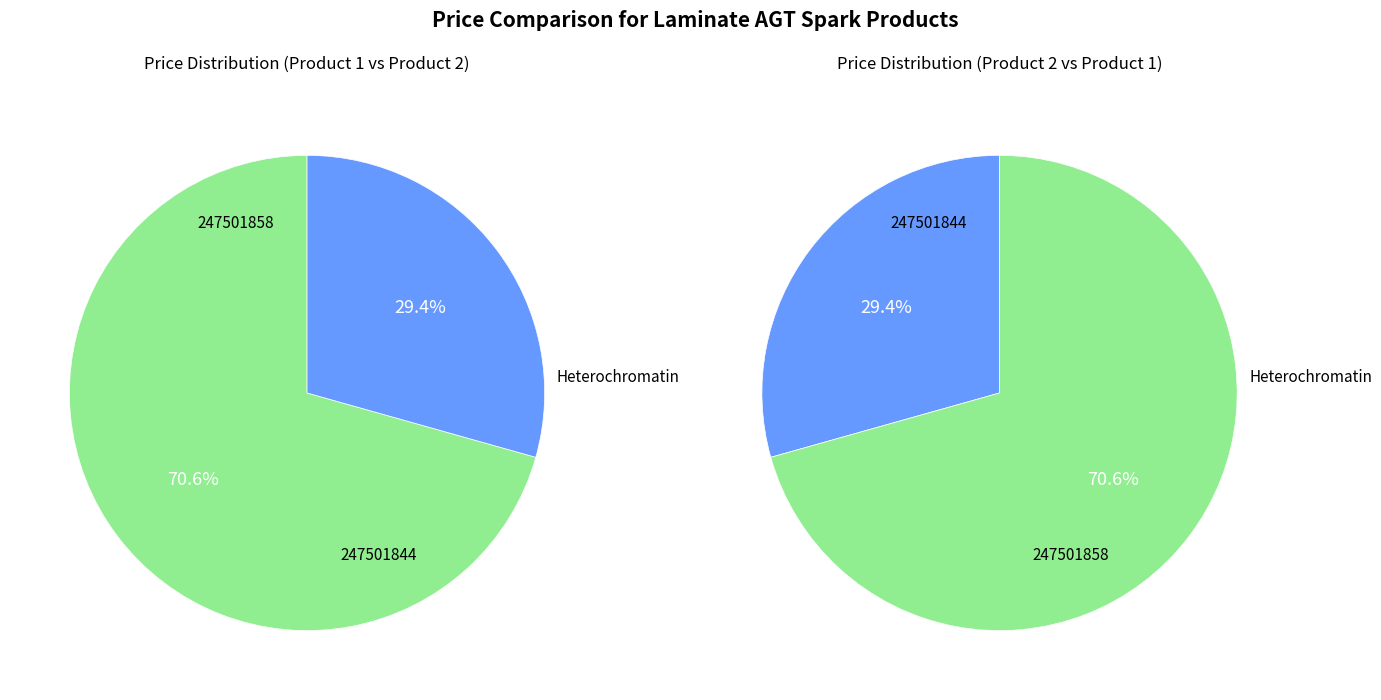

Combined, what portion of the pie is 247501858 and 247501844?

100.0%